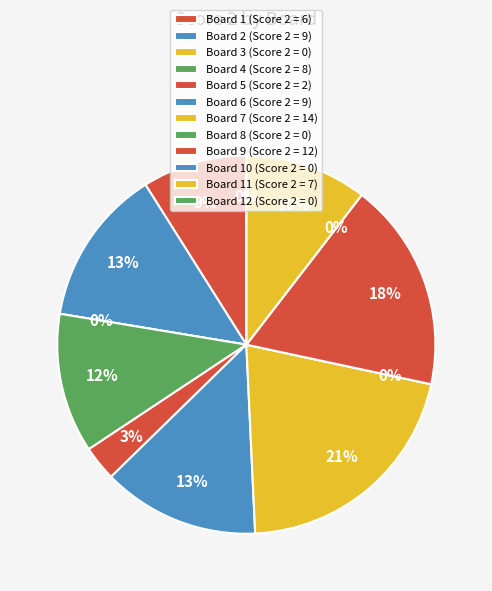

True or false: Board 11 accounts for 10% of the total.

True